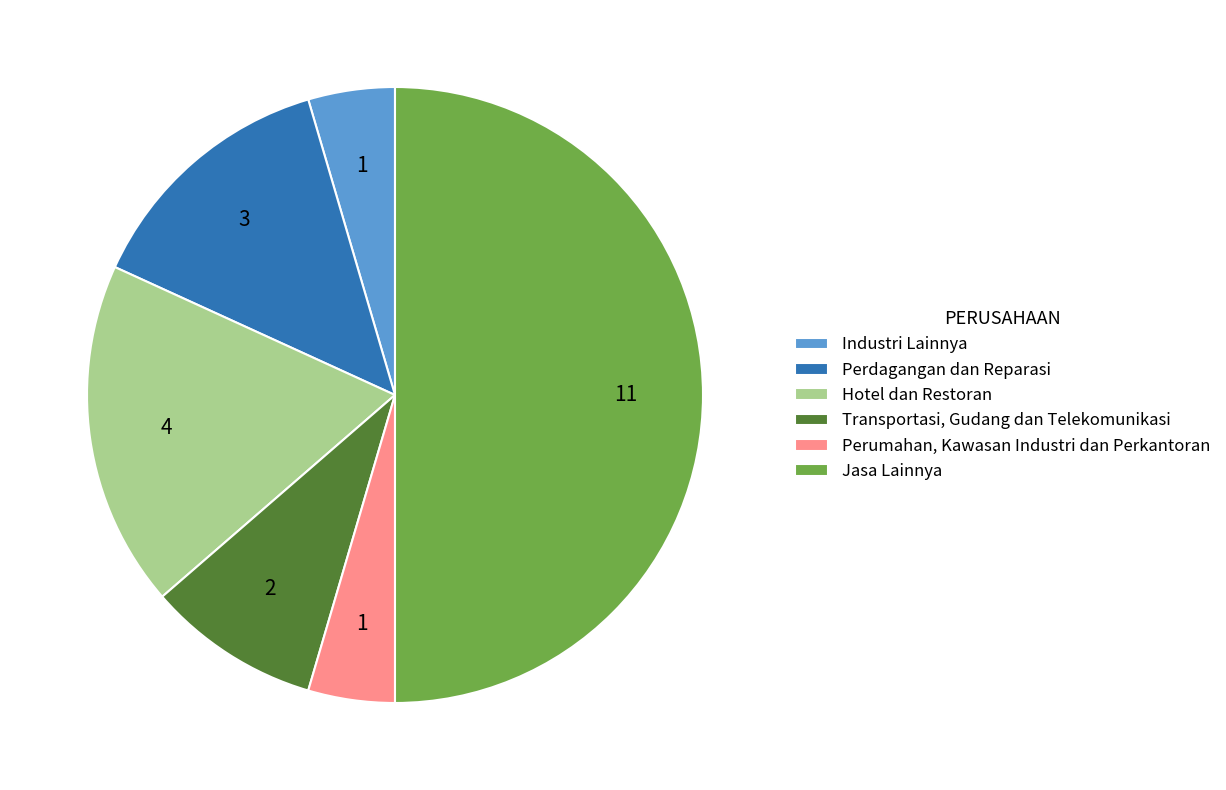

What is the largest slice in the pie chart?

Jasa Lainnya